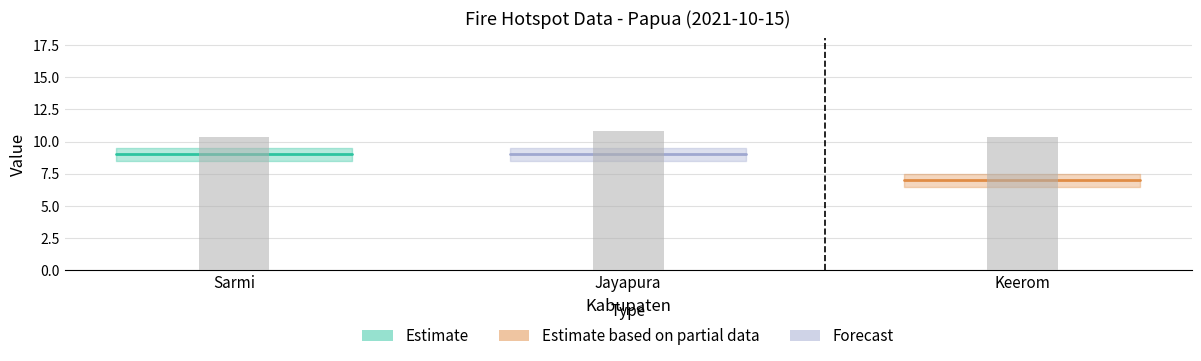

Are the bars grouped side by side (vs. stacked)?

Yes